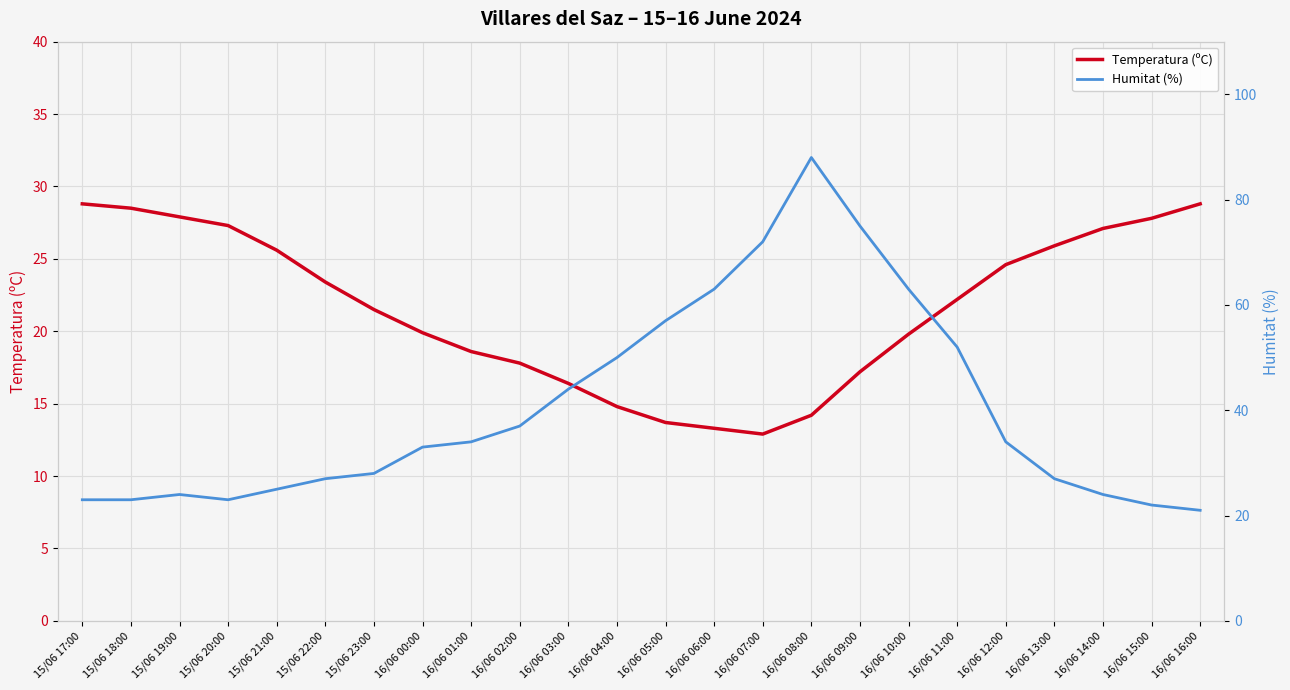

Reading left to right, what are all the values shown in this chart?

Temperatura (ºC): 15/06 17:00=28.8	15/06 18:00=28.5	15/06 19:00=27.9	15/06 20:00=27.3	15/06 21:00=25.6	15/06 22:00=23.4	15/06 23:00=21.5	16/06 00:00=19.9	16/06 01:00=18.6	16/06 02:00=17.8	16/06 03:00=16.4	16/06 04:00=14.8	16/06 05:00=13.7	16/06 06:00=13.3	16/06 07:00=12.9	16/06 08:00=14.2	16/06 09:00=17.2	16/06 10:00=19.8	16/06 11:00=22.2	16/06 12:00=24.6	16/06 13:00=25.9	16/06 14:00=27.1	16/06 15:00=27.8	16/06 16:00=28.8
Humitat (%): 15/06 17:00=23.0	15/06 18:00=23.0	15/06 19:00=24.0	15/06 20:00=23.0	15/06 21:00=25.0	15/06 22:00=27.0	15/06 23:00=28.0	16/06 00:00=33.0	16/06 01:00=34.0	16/06 02:00=37.0	16/06 03:00=44.0	16/06 04:00=50.0	16/06 05:00=57.0	16/06 06:00=63.0	16/06 07:00=72.0	16/06 08:00=88.0	16/06 09:00=75.0	16/06 10:00=63.0	16/06 11:00=52.0	16/06 12:00=34.0	16/06 13:00=27.0	16/06 14:00=24.0	16/06 15:00=22.0	16/06 16:00=21.0